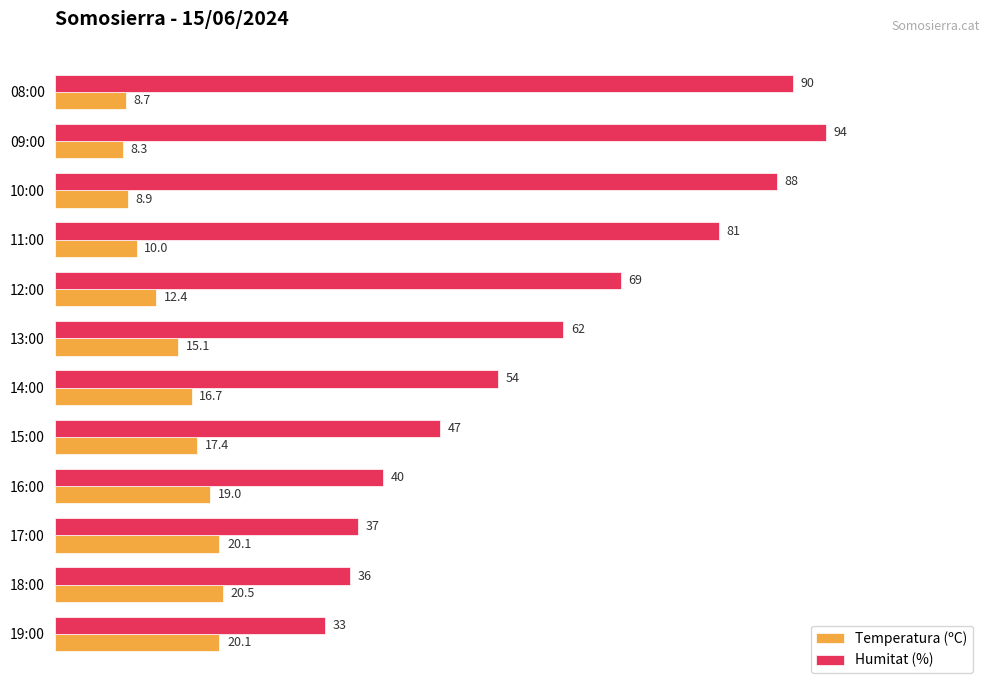

List the series in order of their overall mean, lowest first.

Temperatura (ºC), Humitat (%)